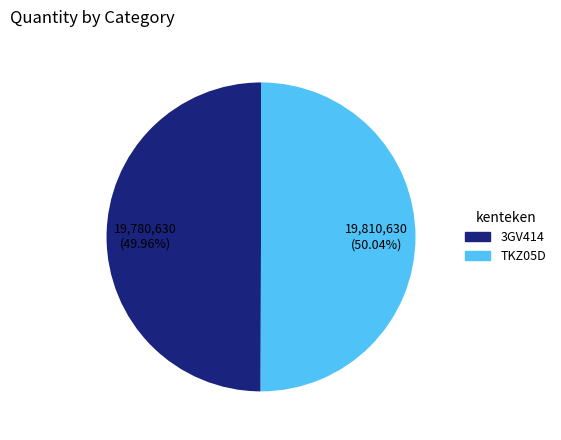

To the nearest percent, what is the average slice percentage?

50%